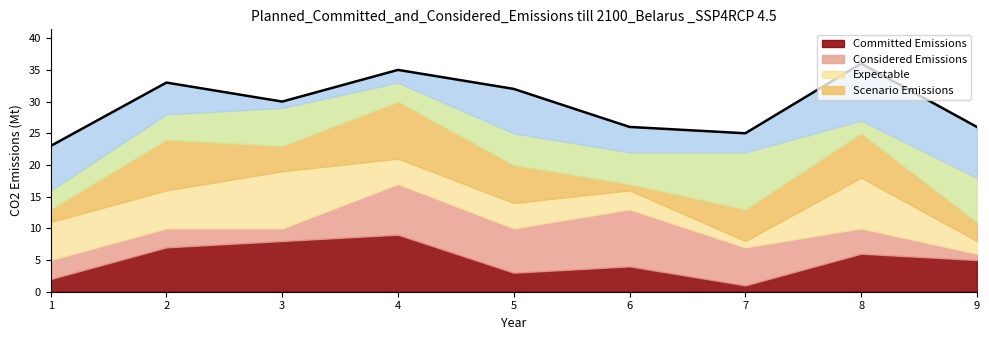

How many lines are shown in the chart?

1